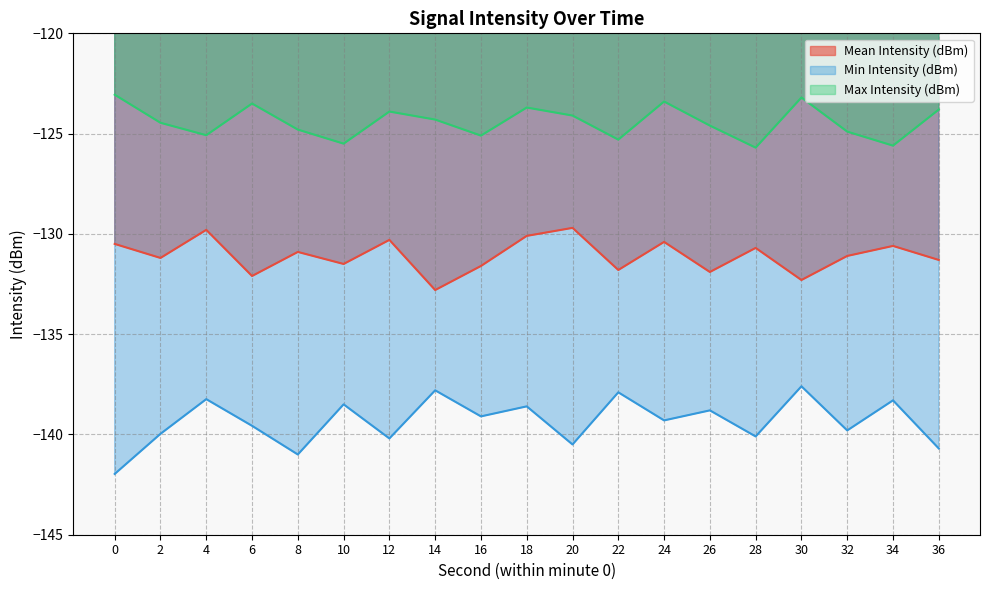

Which series changed the most between 0 and 12?

Min Intensity (dBm) (line)